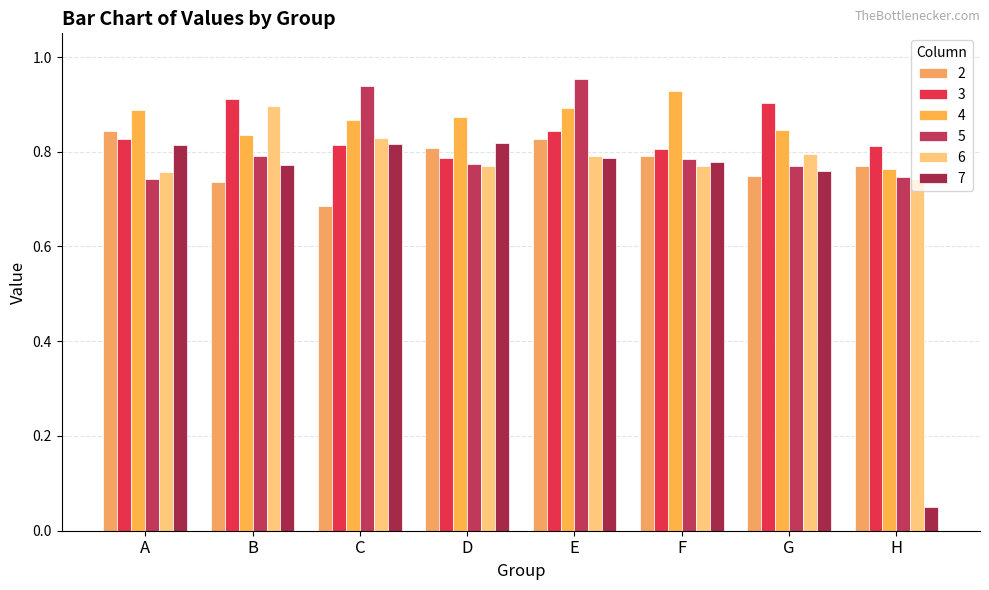

What is the value of the 3 bar at the 5th from the left?

0.8